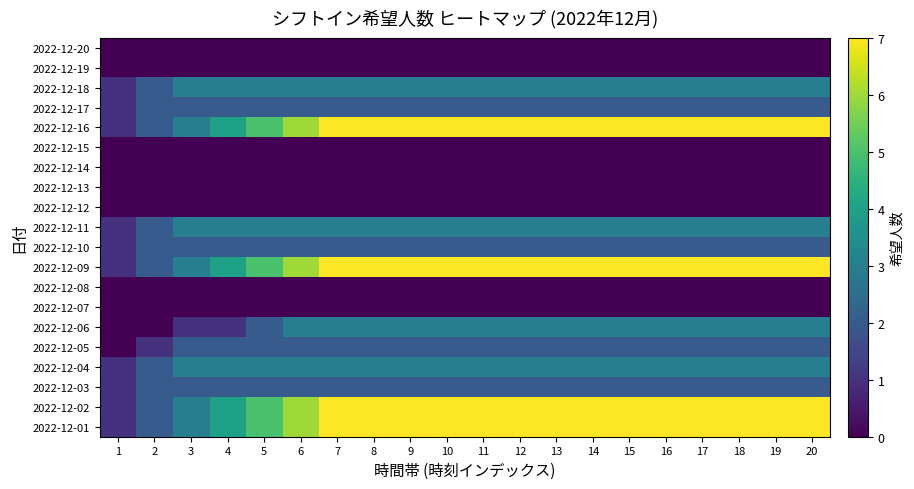

At which category is the sum across all series the highest?

7